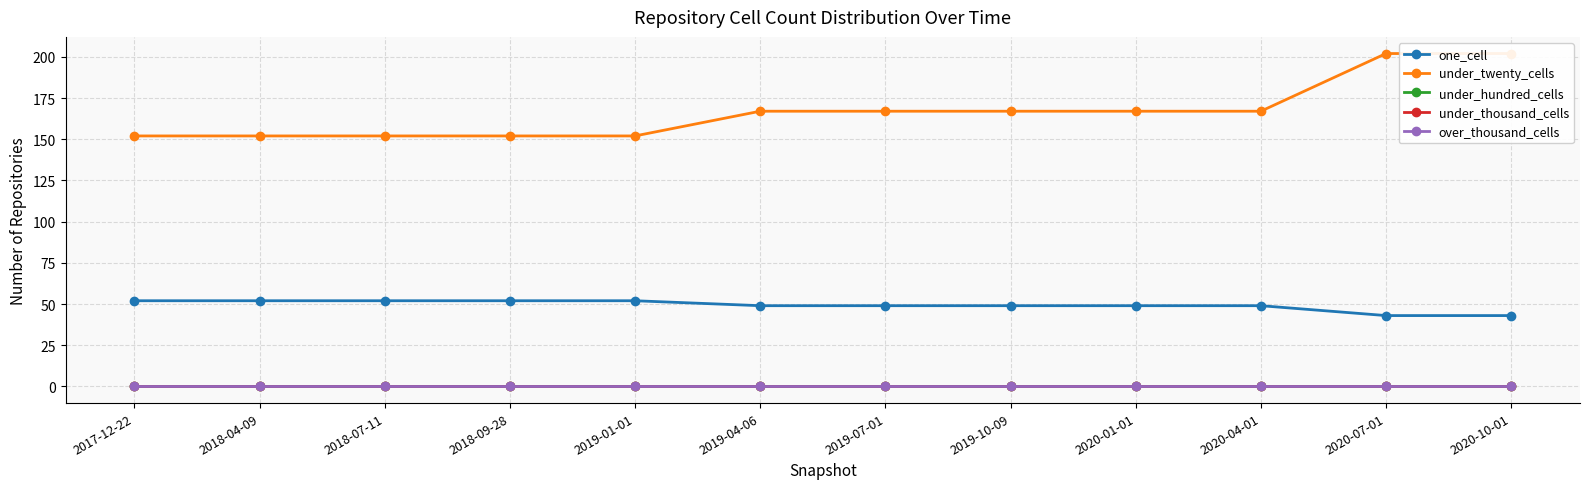

What is the difference between the maximum and minimum values in the one_cell series?

9